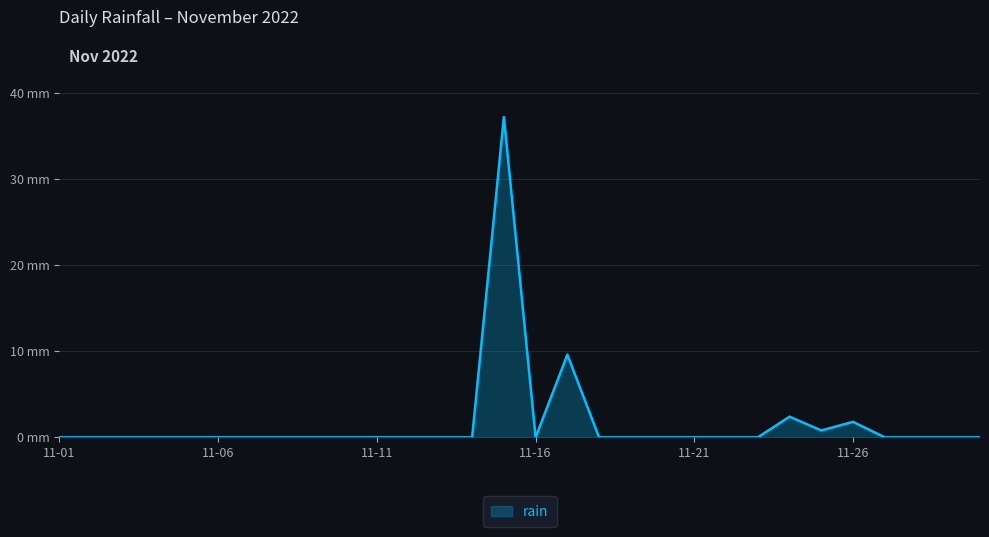

Does the chart have visible grid lines?

Yes